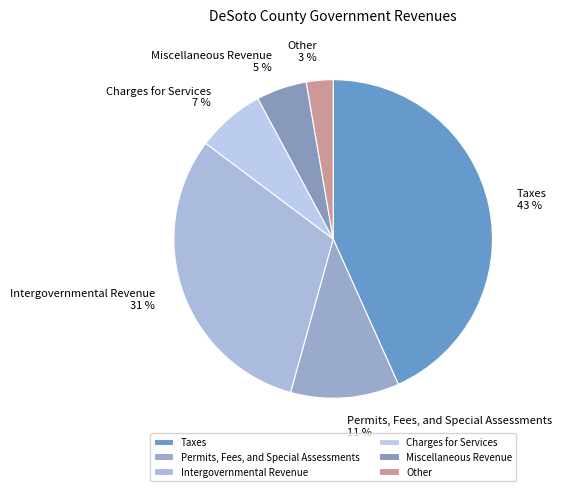

Is it true that Taxes is 43% of the pie?

True